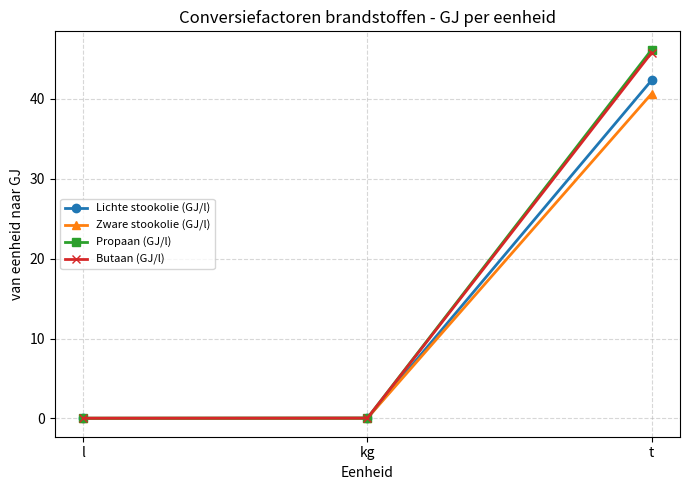

At how many categories does at least one series exceed 28?

1